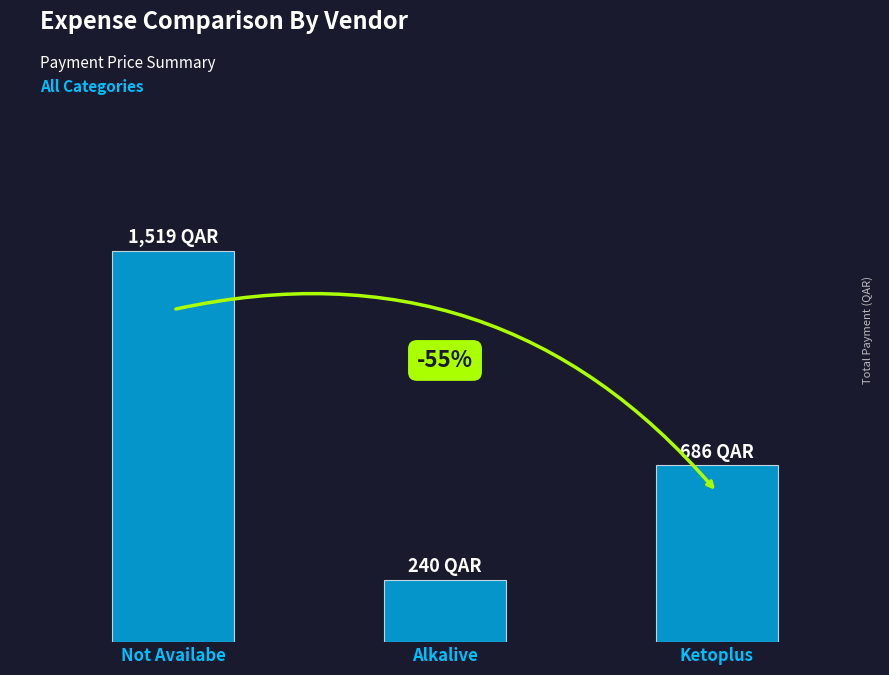

Where does the data first go above 686?

Not Availabe